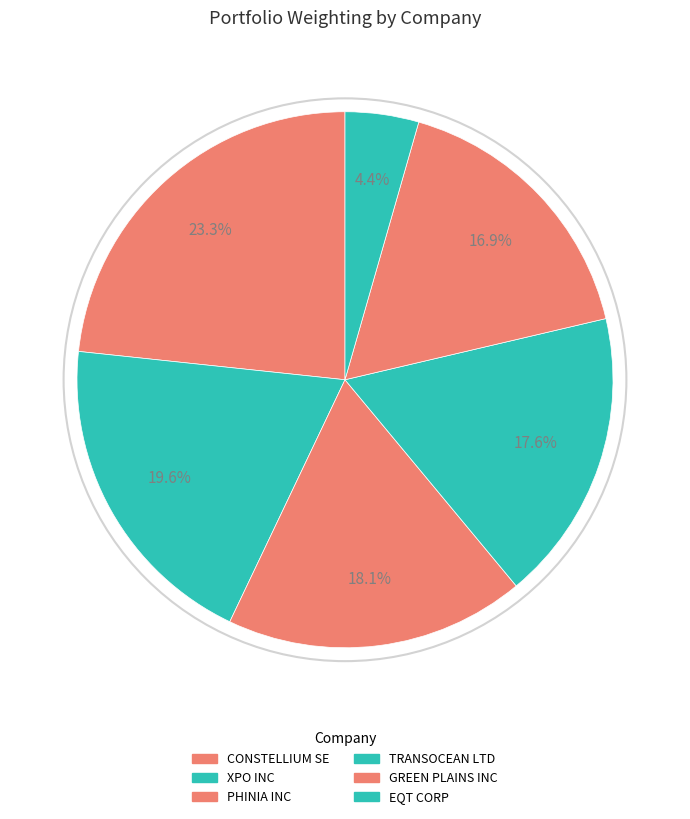

Which slice is the smallest?

EQT CORP